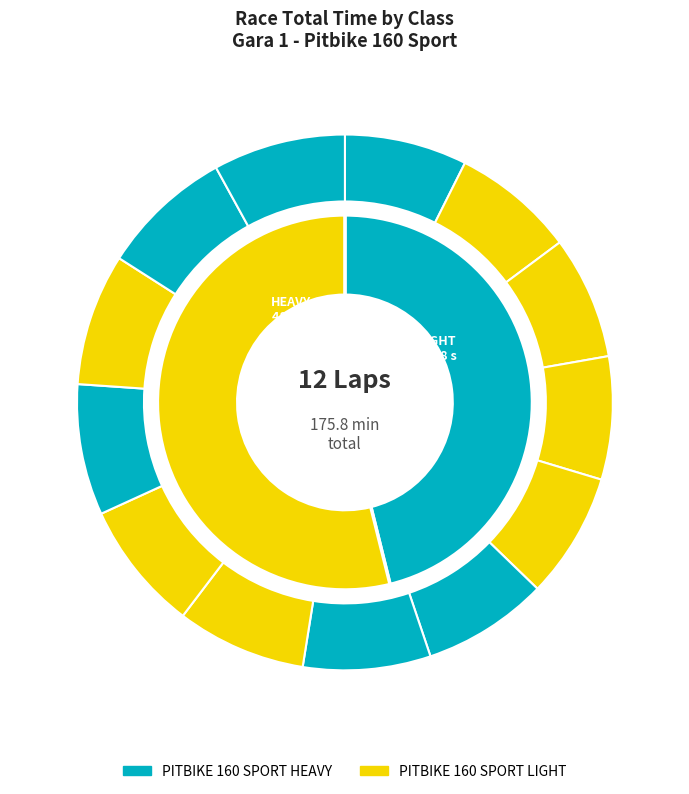

What is the total percentage of PITBIKE 160 SPORT LIGHT and PITBIKE 160 SPORT HEAVY?

100.0%